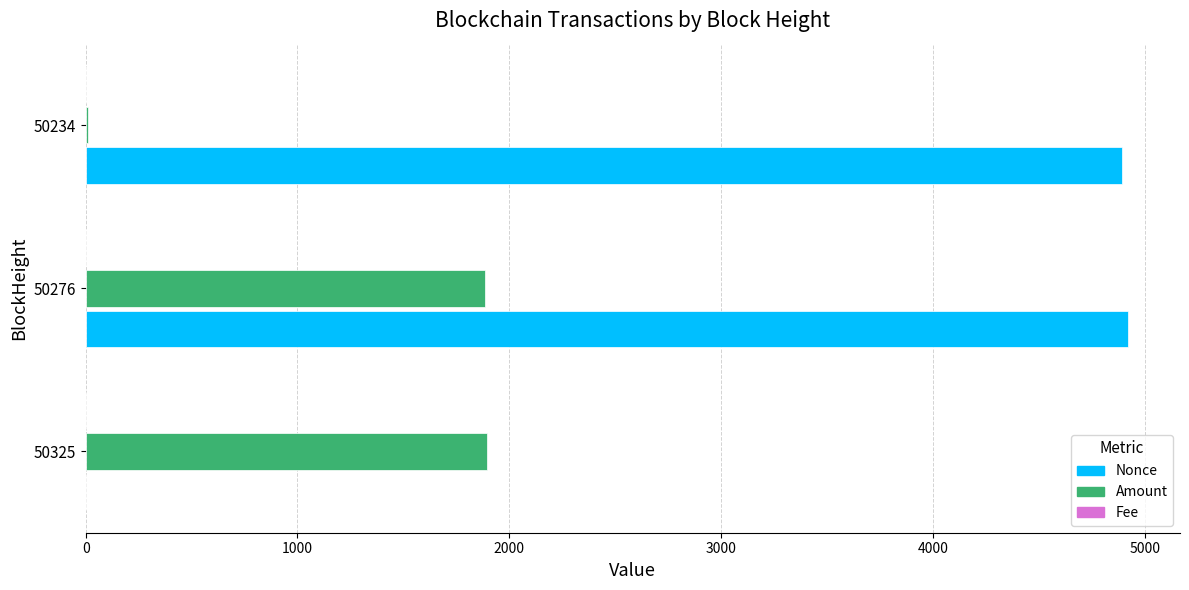

What is the maximum value for Amount?

1893.7